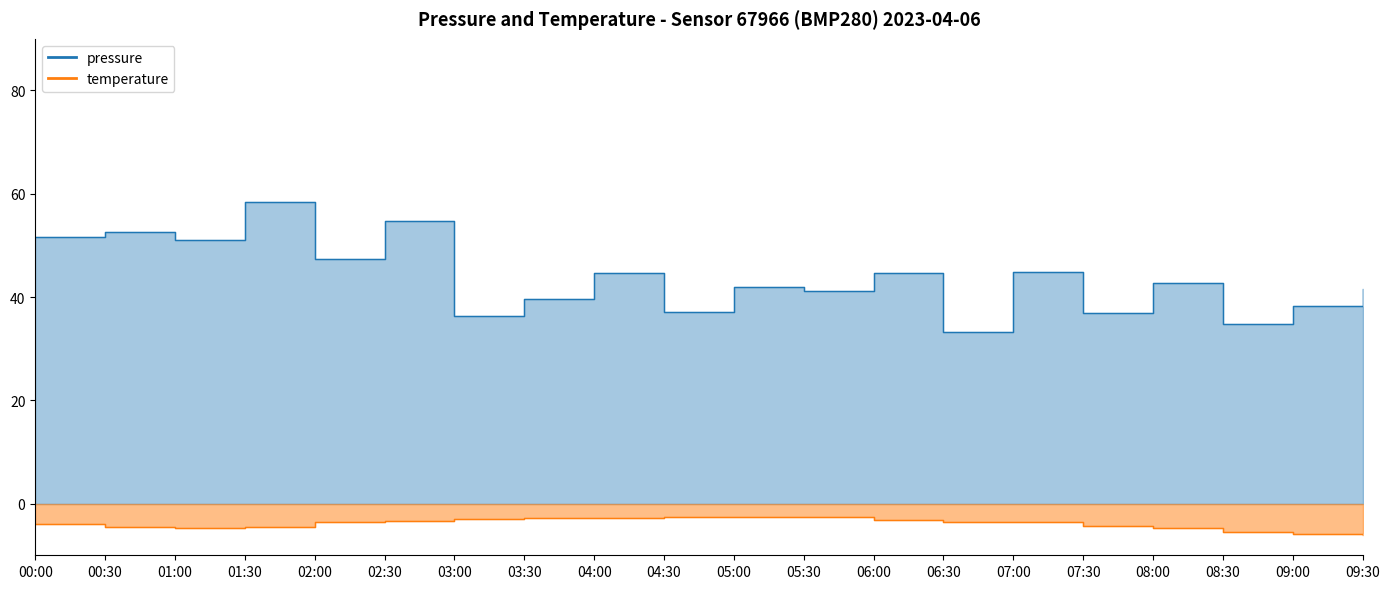

Is the value of pressure at 02:30 greater than the value of temperature at 04:30?

Yes